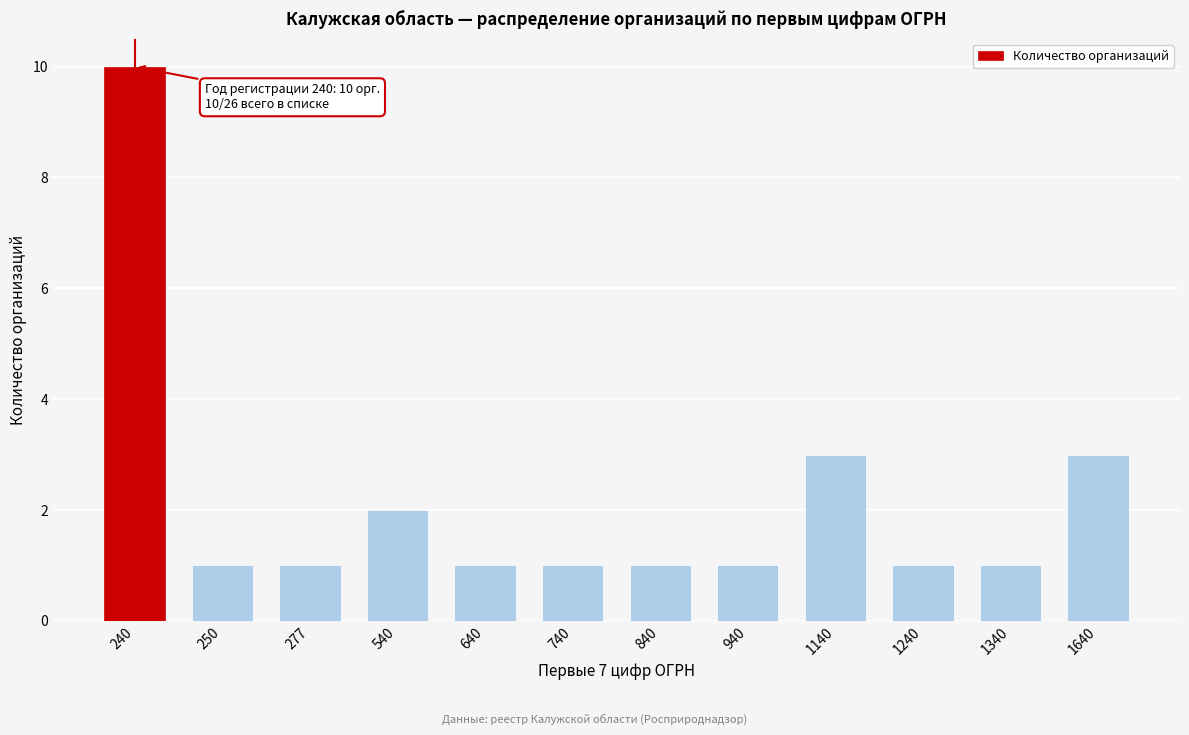

Reading left to right, list all the values displayed in this chart.

240=10	250=1	277=1	540=2	640=1	740=1	840=1	940=1	1140=3	1240=1	1340=1	1640=3